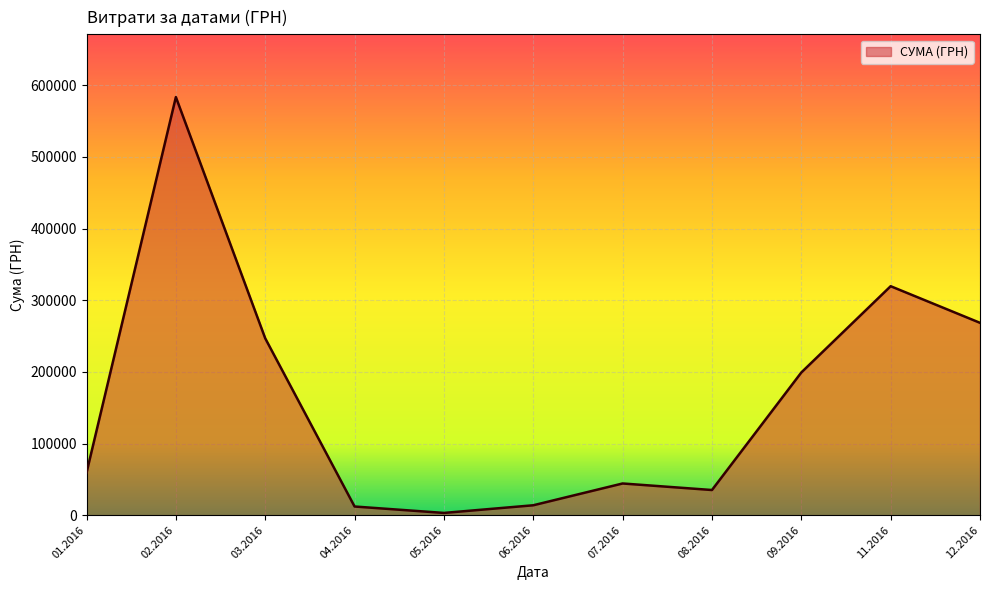

What is the change in value from 08.2016 to 12.2016?

+233338.5